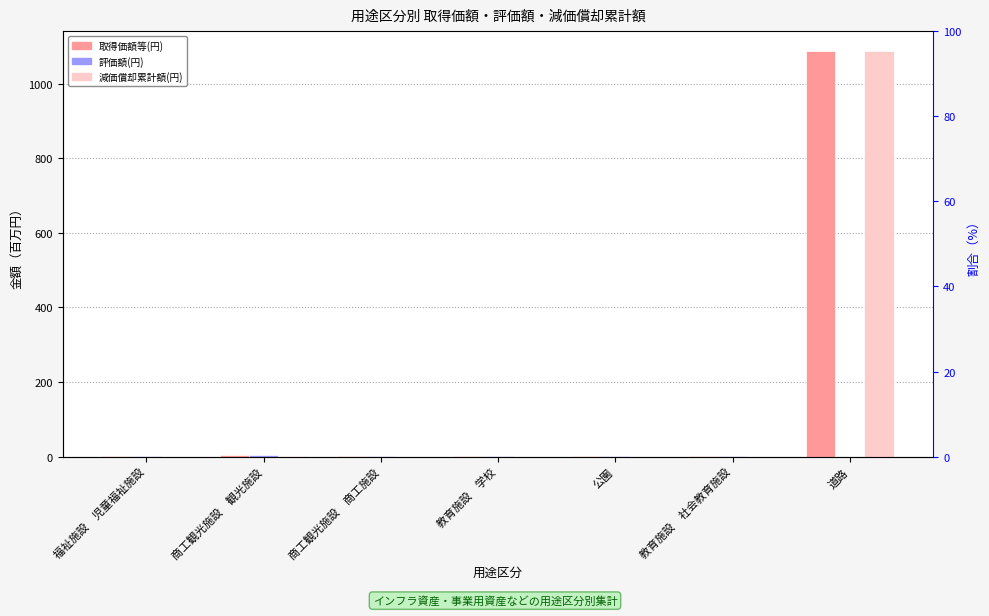

What position from the right is 福祉施設　児童福祉施設?

7